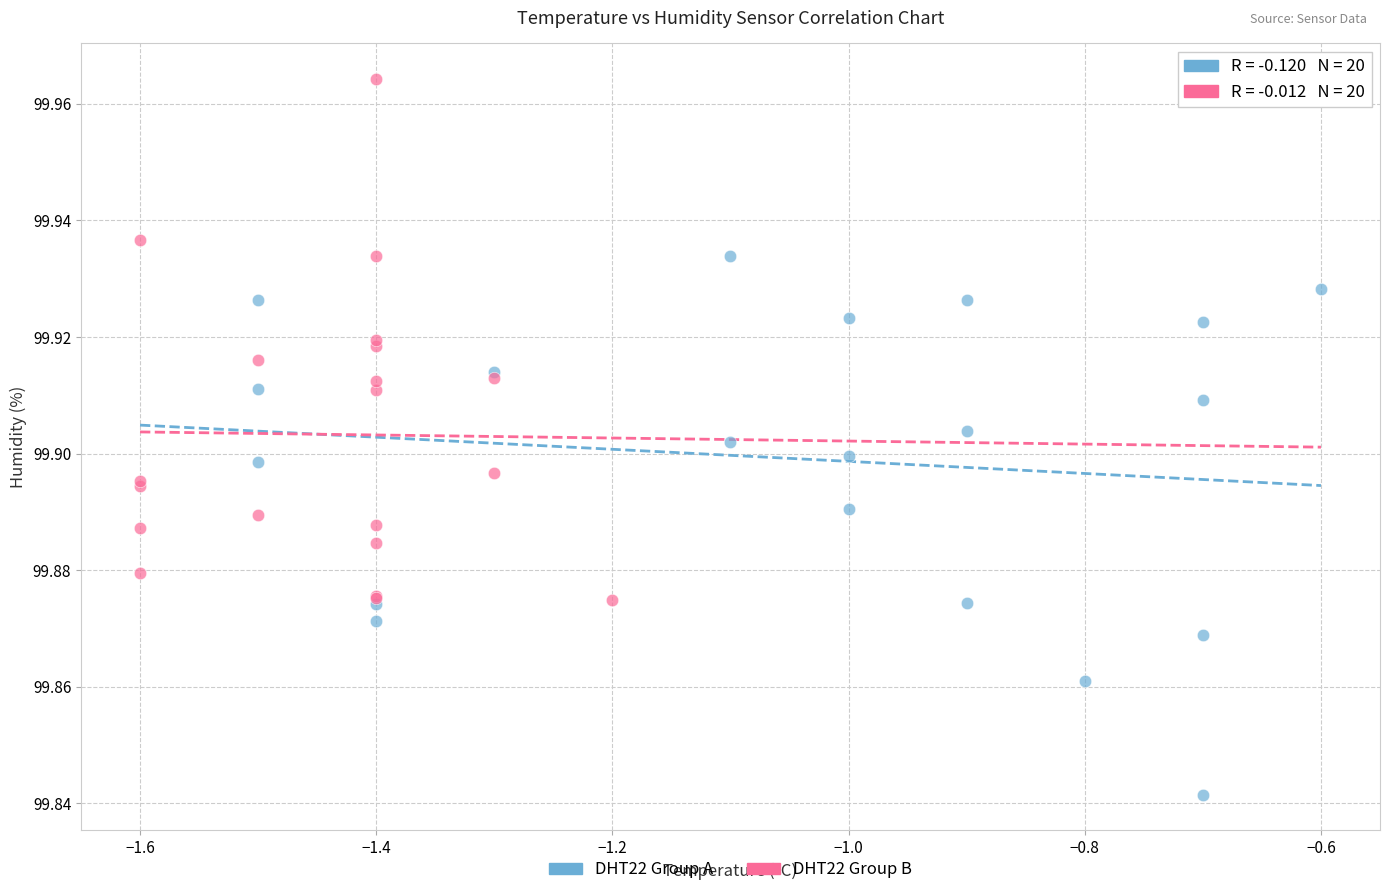

Which series reaches the minimum Y coordinate?

DHT22 Group A